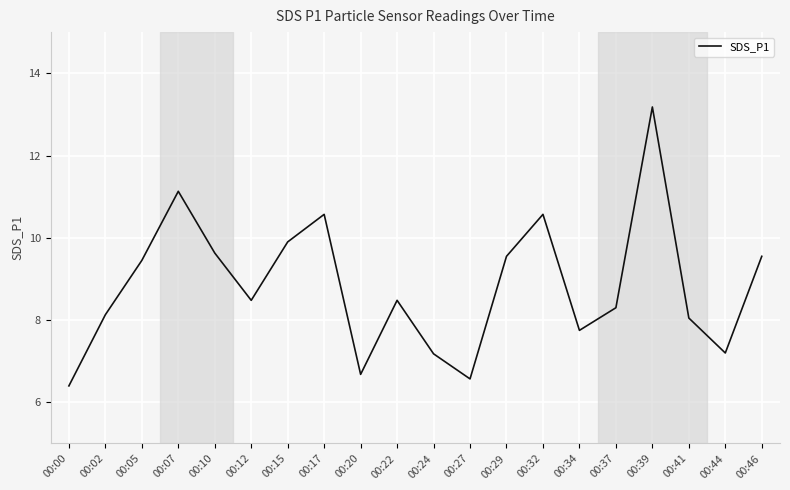

What is the sum of the values at 00:00 and 00:20?

13.1